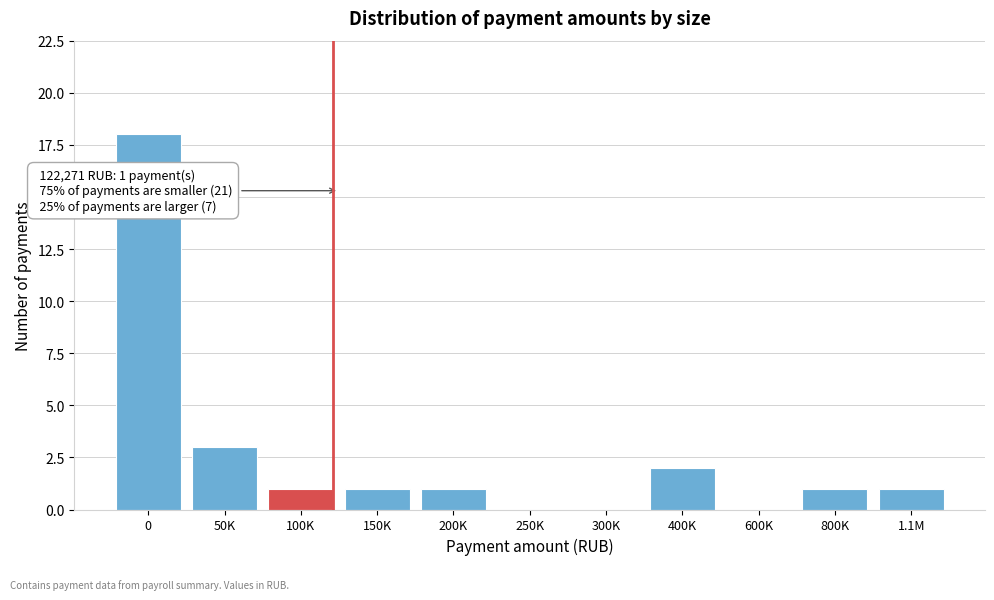

Reading right to left, extract all data points from this chart.

1.1M=1	800K=1	600K=0	400K=2	300K=0	250K=0	200K=1	150K=1	100K=1	50K=3	0=18